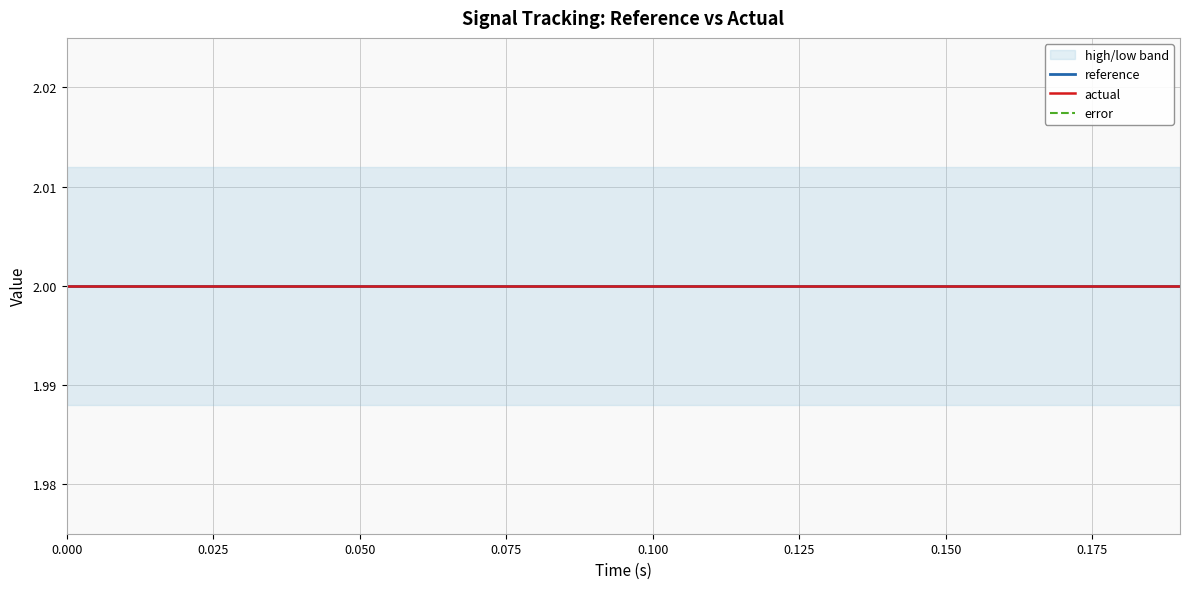

True or false: actual has more than 2 points higher than both neighbors.

False